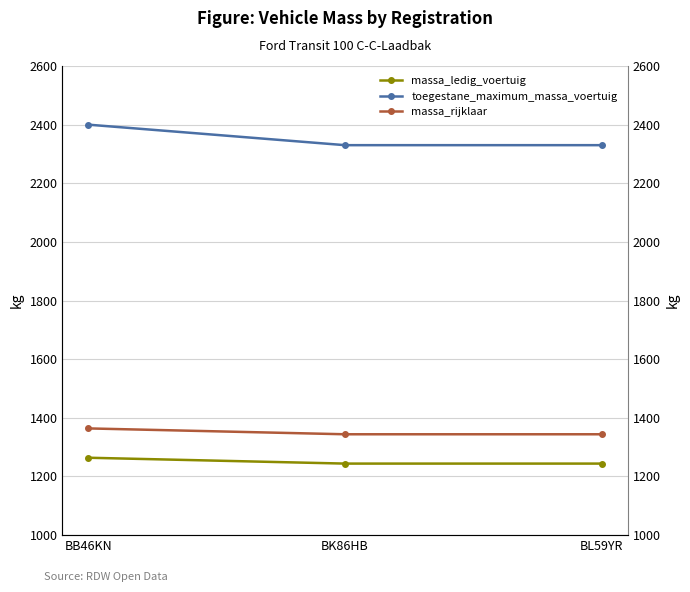

List the labels in order of massa_ledig_voertuig value, smallest first.

BK86HB, BL59YR, BB46KN